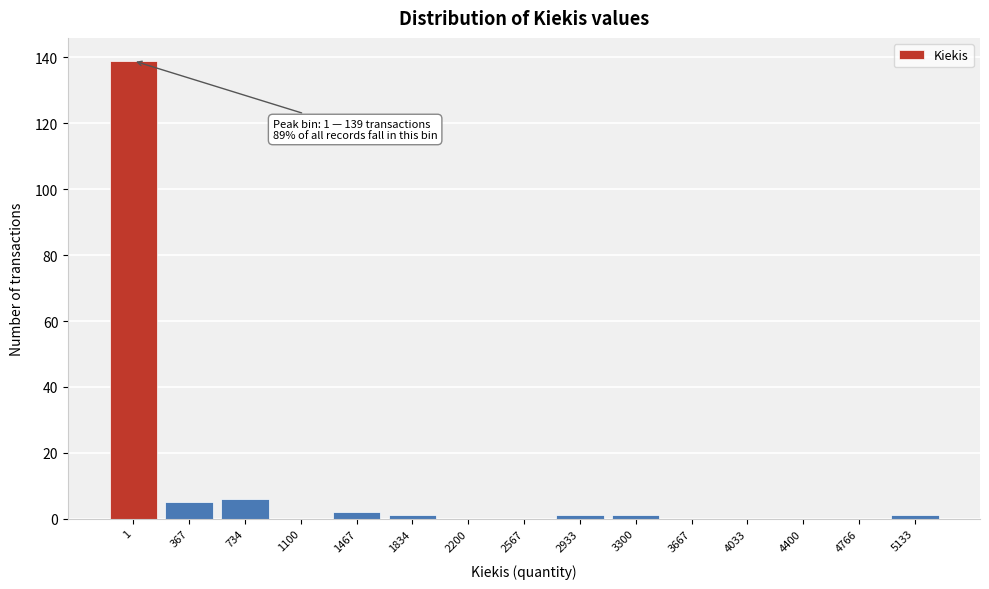

Reading left to right, transcribe all the data shown in this chart.

1=139	367=5	734=6	1100=0	1467=2	1834=1	2200=0	2567=0	2933=1	3300=1	3667=0	4033=0	4400=0	4766=0	5133=1